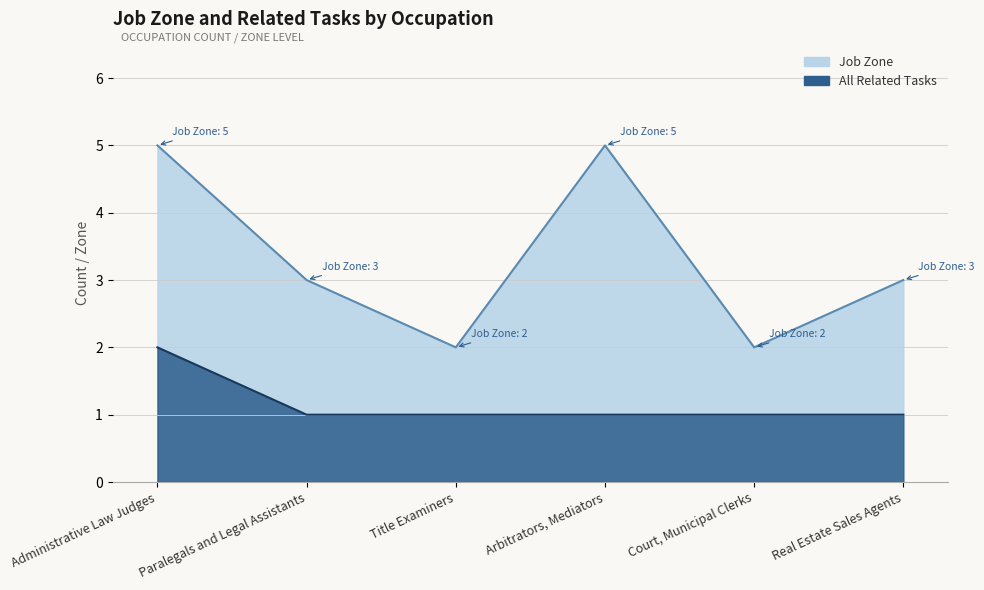

True or false: Job Zone and All Related Tasks cross at least once.

False